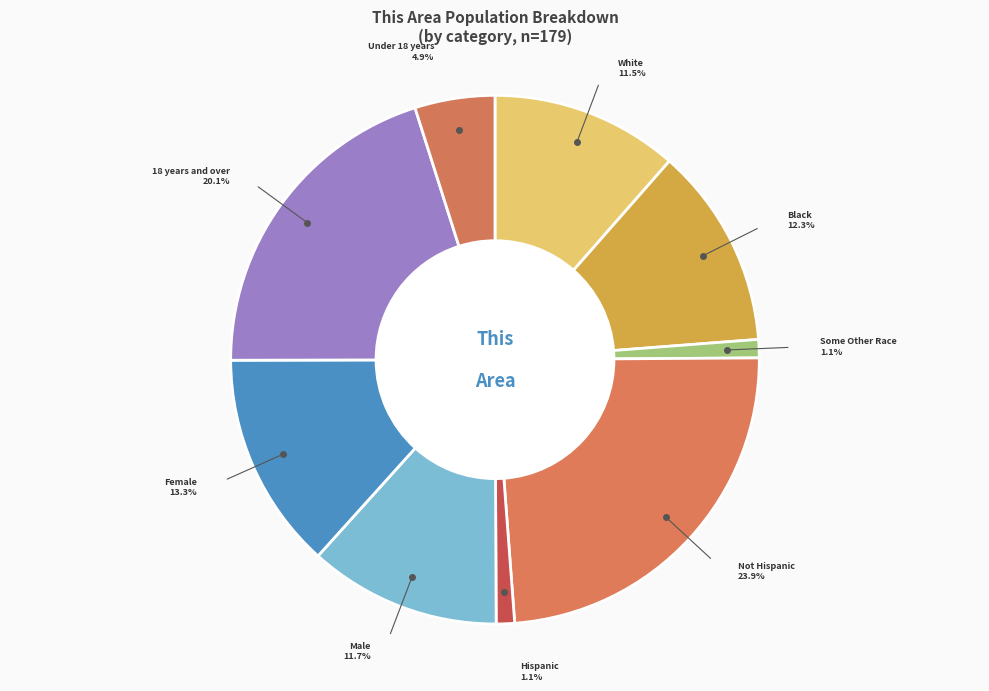

To the nearest percent, what is the combined percentage of Some Other Race alone and Black or African American alone?

13%